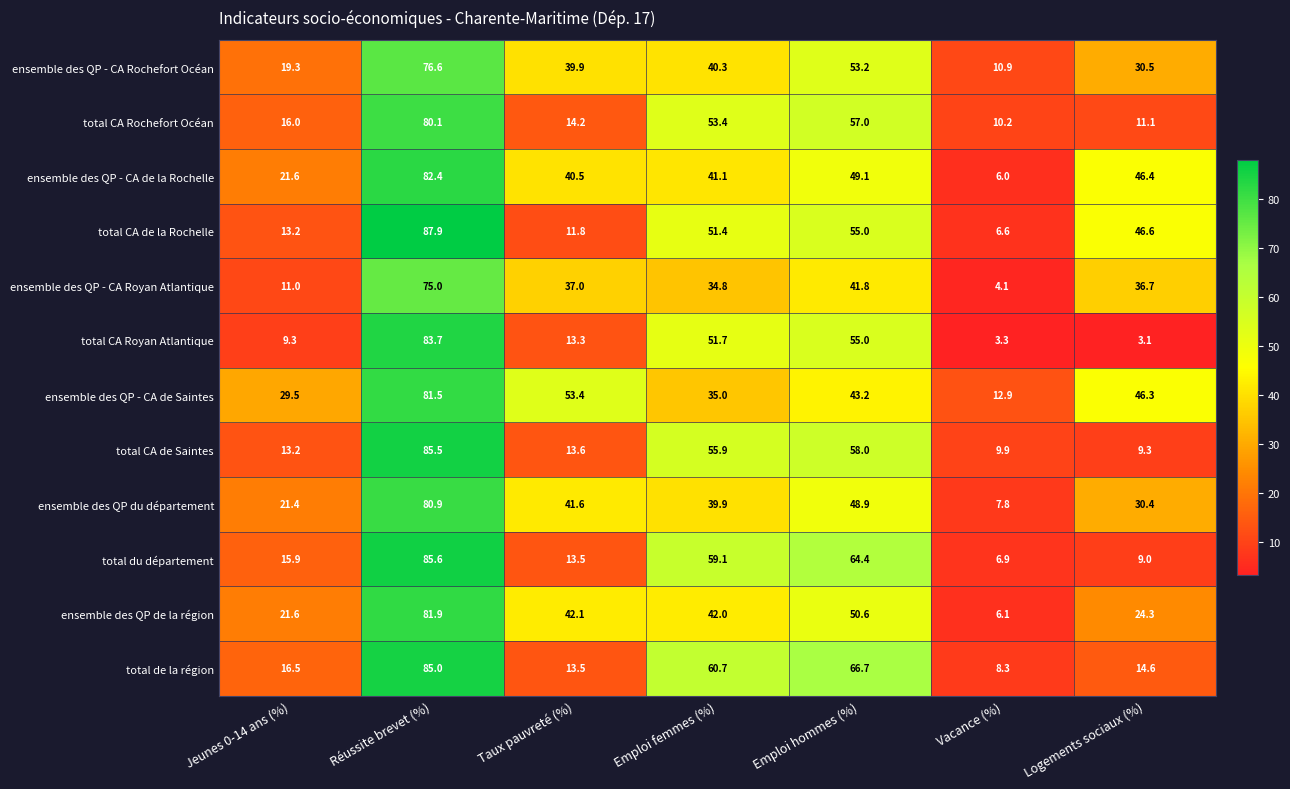

Where is total du département nearest to the value 46?

Emploi femmes (%)